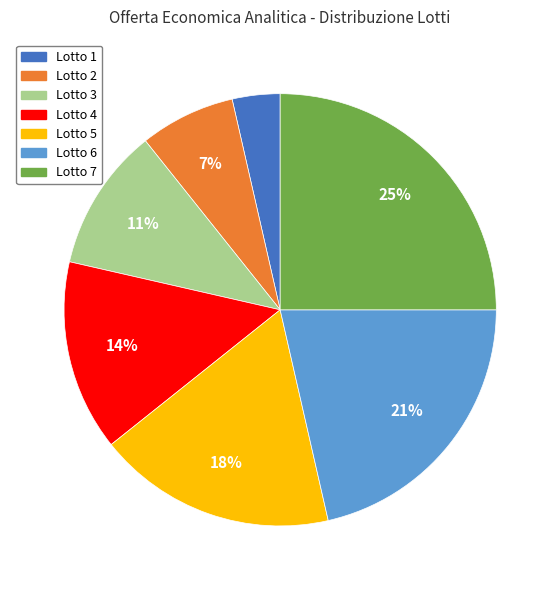

To the nearest percent, what is the average slice percentage?

14%